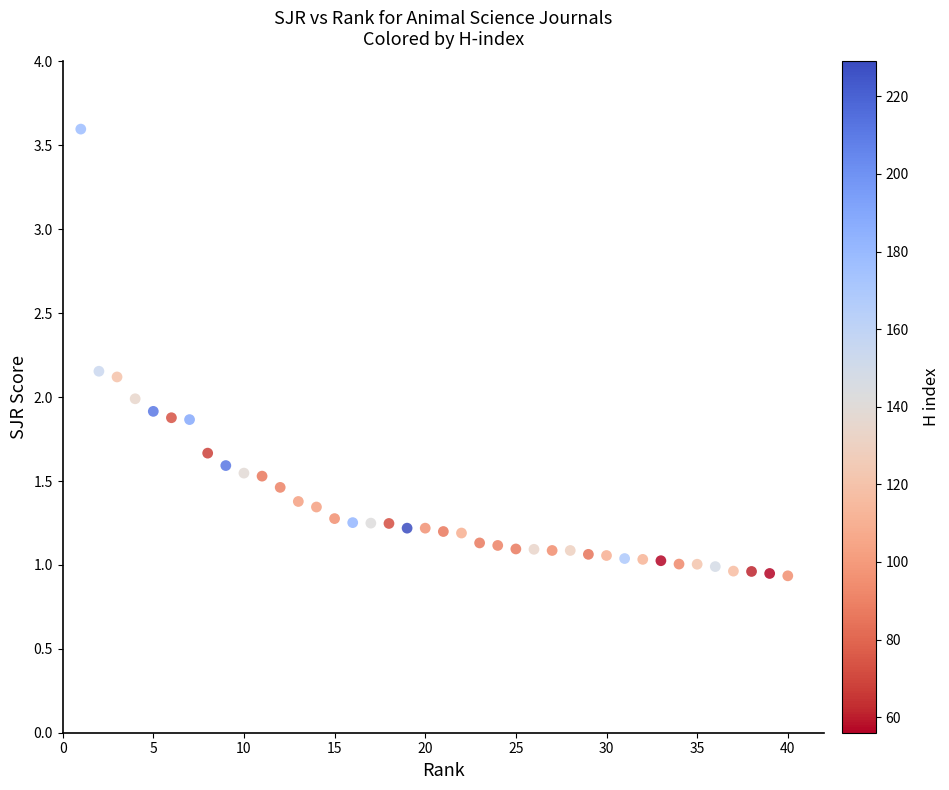

What is the range of Y values (max minus min)?

2.7